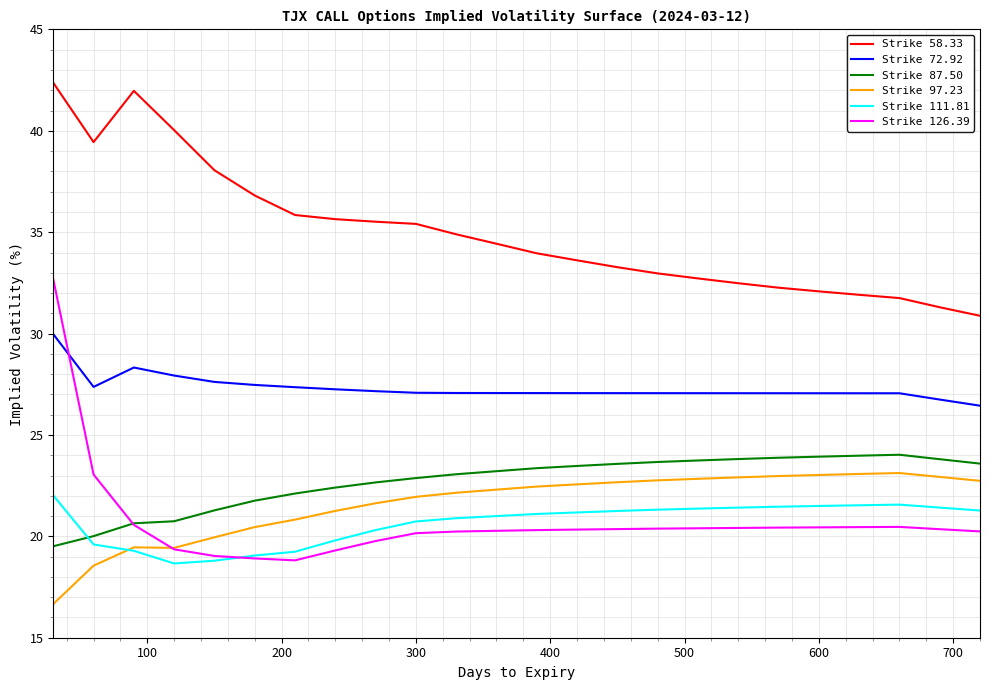

What are all the series names shown in the legend?

Strike 58.33, Strike 72.92, Strike 87.50, Strike 97.23, Strike 111.81, Strike 126.39